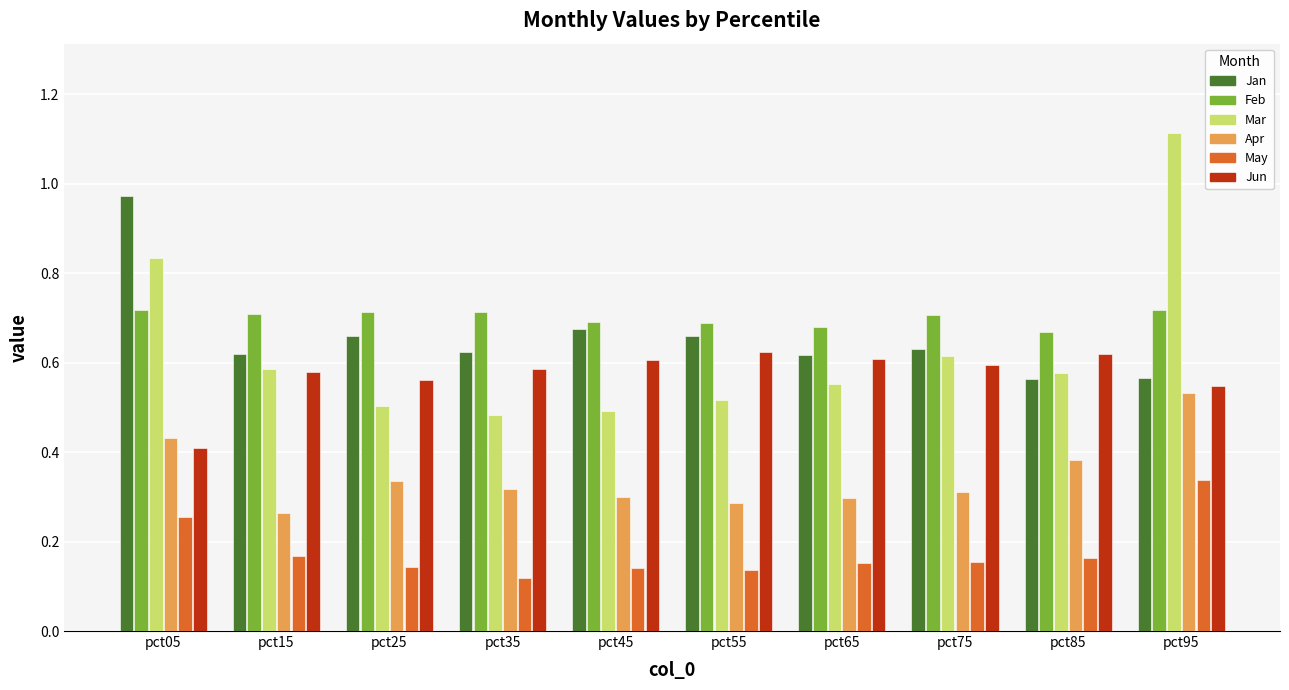

At which category does the chart reach its peak across all series?

pct95